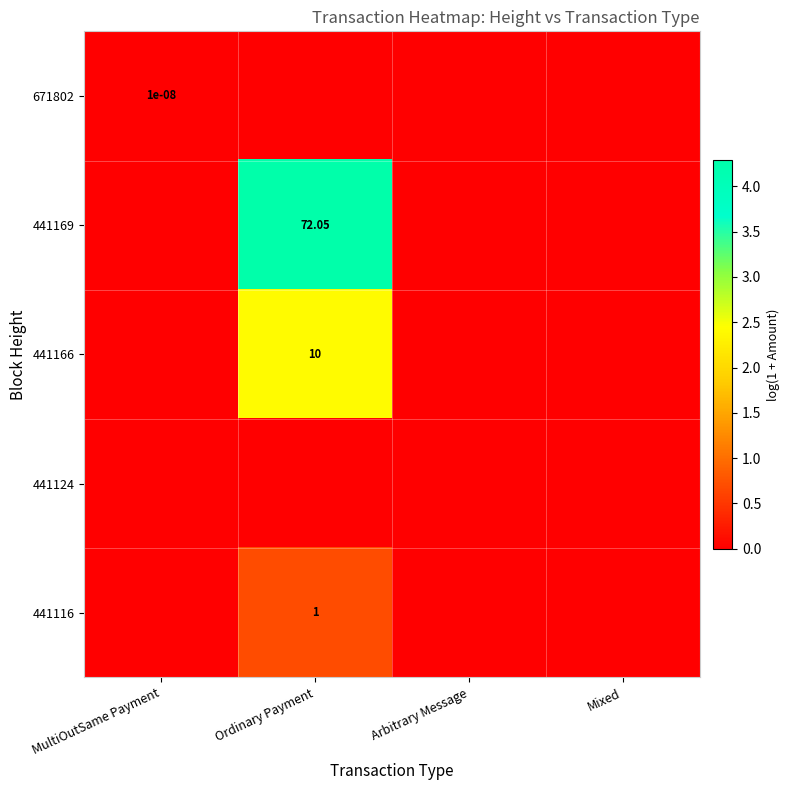

How many data points in 441116 are above 0?

1